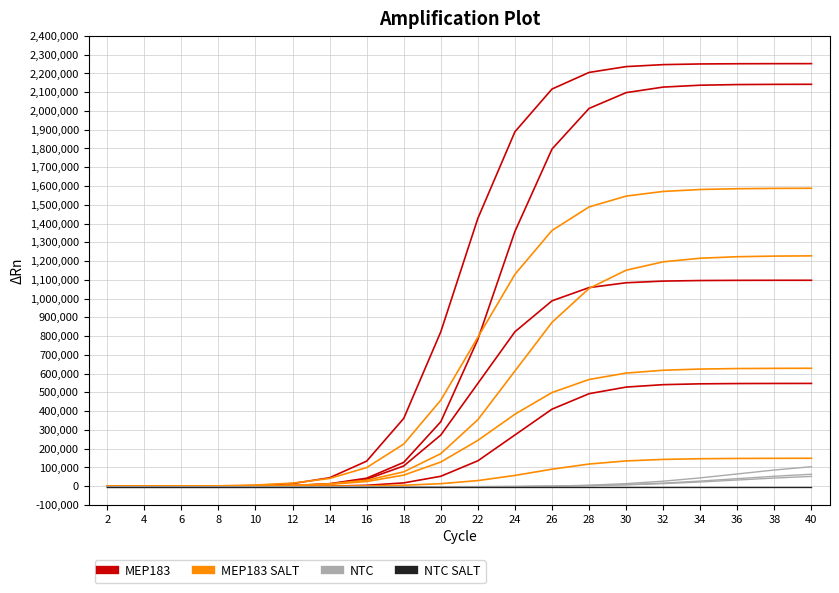

Does the chart display data point markers on the line(s)?

No